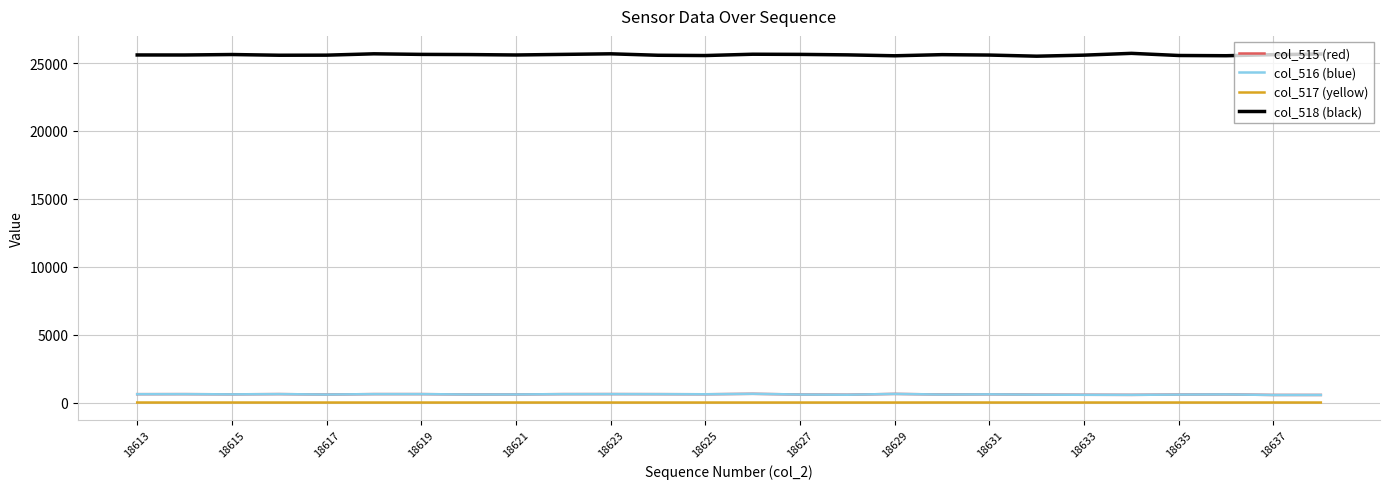

Which series has the largest total across all categories?

col_518 (black)